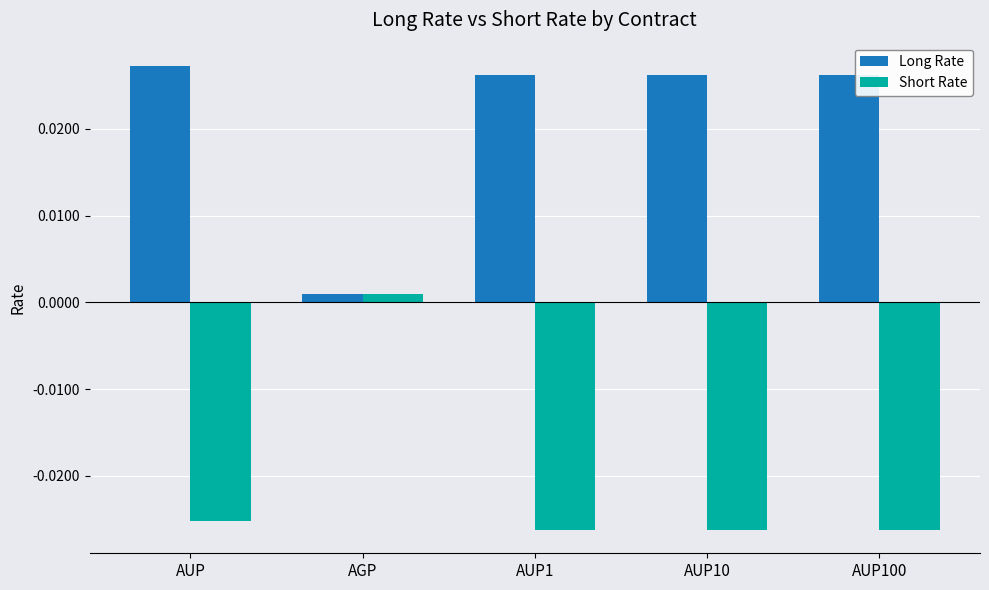

How many values in Short Rate are below zero?

4